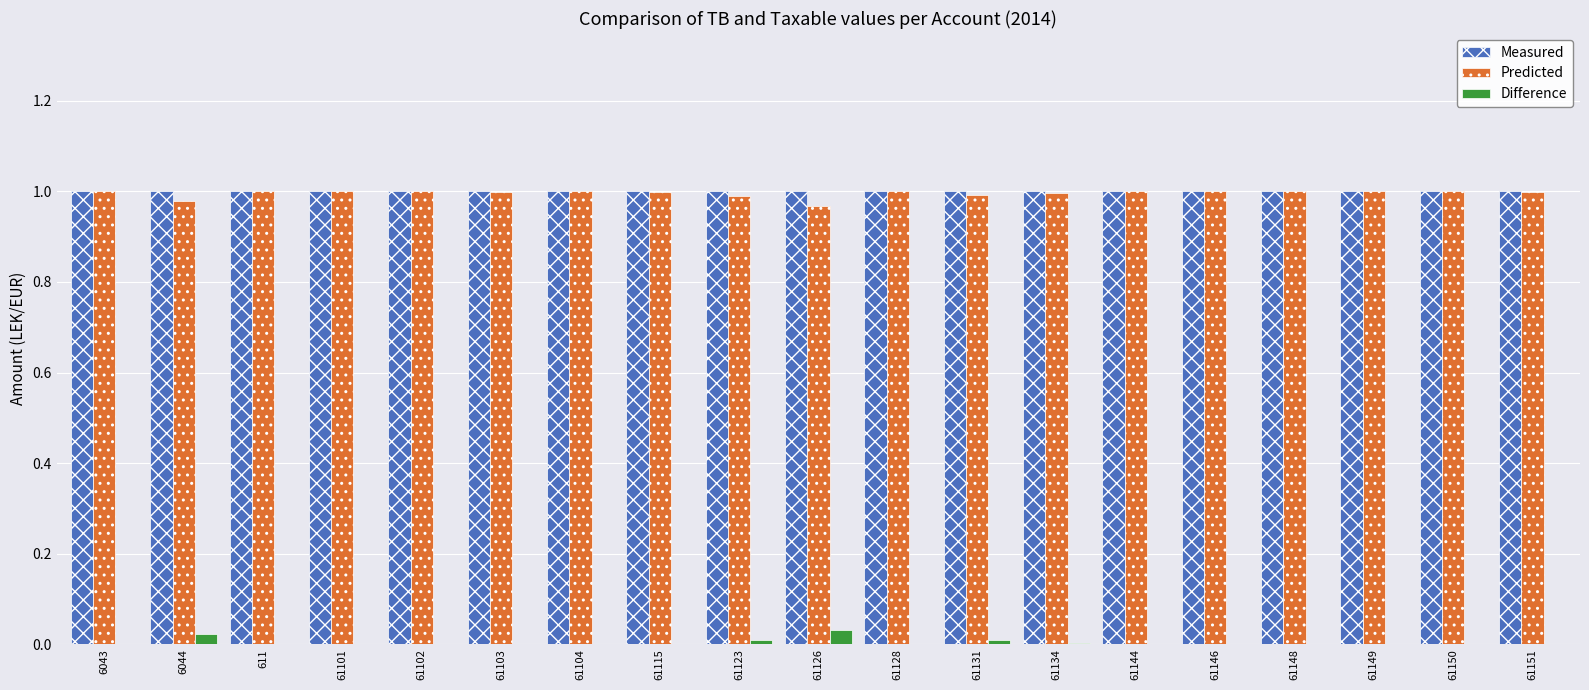

The value of Measured at 61150 is 1.6. True or false?

False